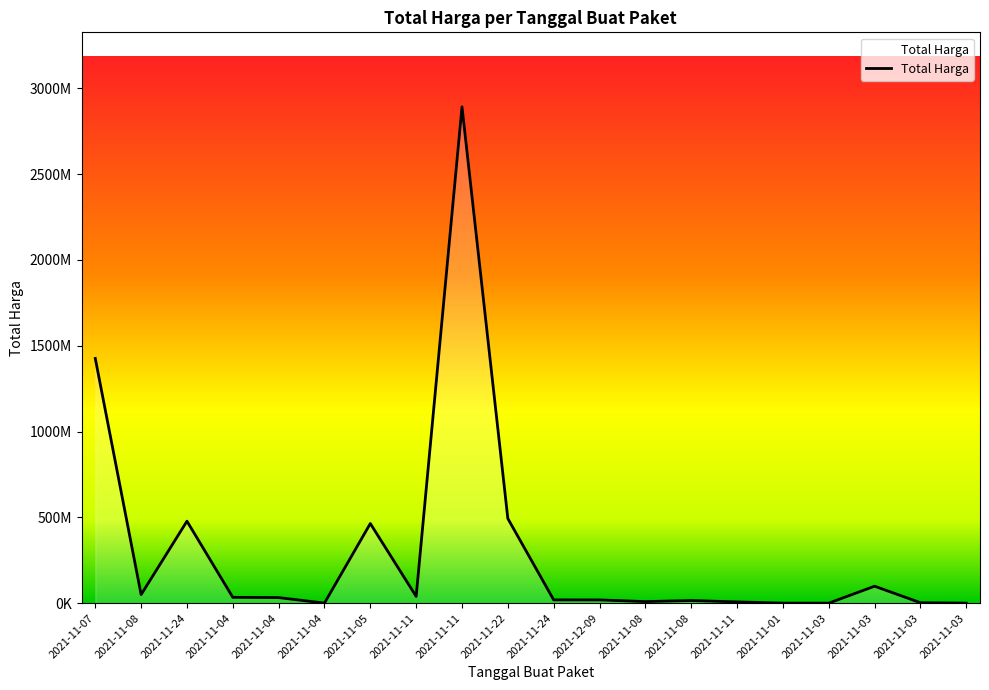

The value at 2021-11-24 is 19175000. True or false?

True